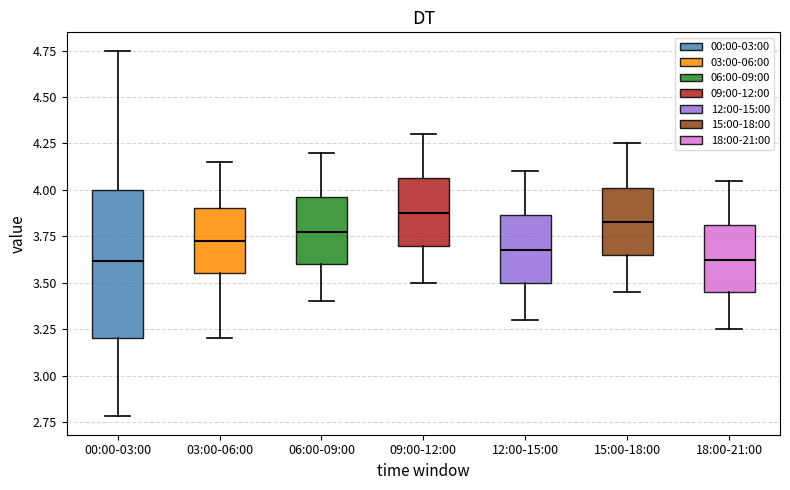

Reading left to right, transcribe this box plot: for each box, give where its median line is, the range the box spans, and where its two whiskers end, as read against the y-axis. The values are not printed on the chart, so give them approximately, as read against the axis.

00:00-03:00: median 3.60, box 3.20 to 4.00, whiskers 2.80 to 4.75
03:00-06:00: median 3.75, box 3.55 to 3.90, whiskers 3.20 to 4.15
06:00-09:00: median 3.80, box 3.60 to 3.95, whiskers 3.40 to 4.20
09:00-12:00: median 3.90, box 3.70 to 4.05, whiskers 3.50 to 4.30
12:00-15:00: median 3.70, box 3.50 to 3.85, whiskers 3.30 to 4.10
15:00-18:00: median 3.85, box 3.65 to 4.00, whiskers 3.45 to 4.25
18:00-21:00: median 3.65, box 3.45 to 3.80, whiskers 3.25 to 4.05